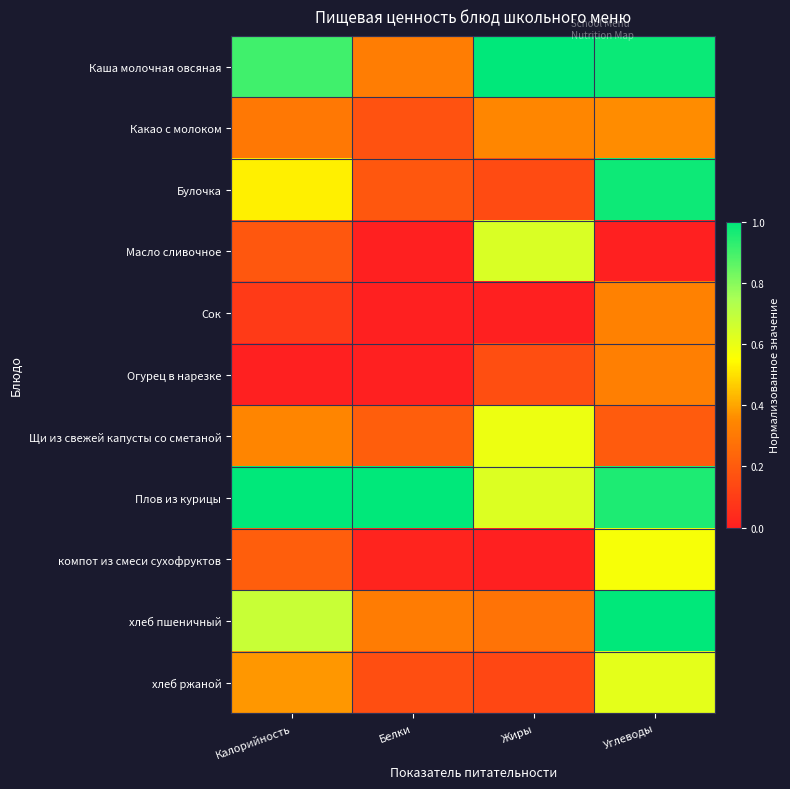

How many series are shown in this chart?

11